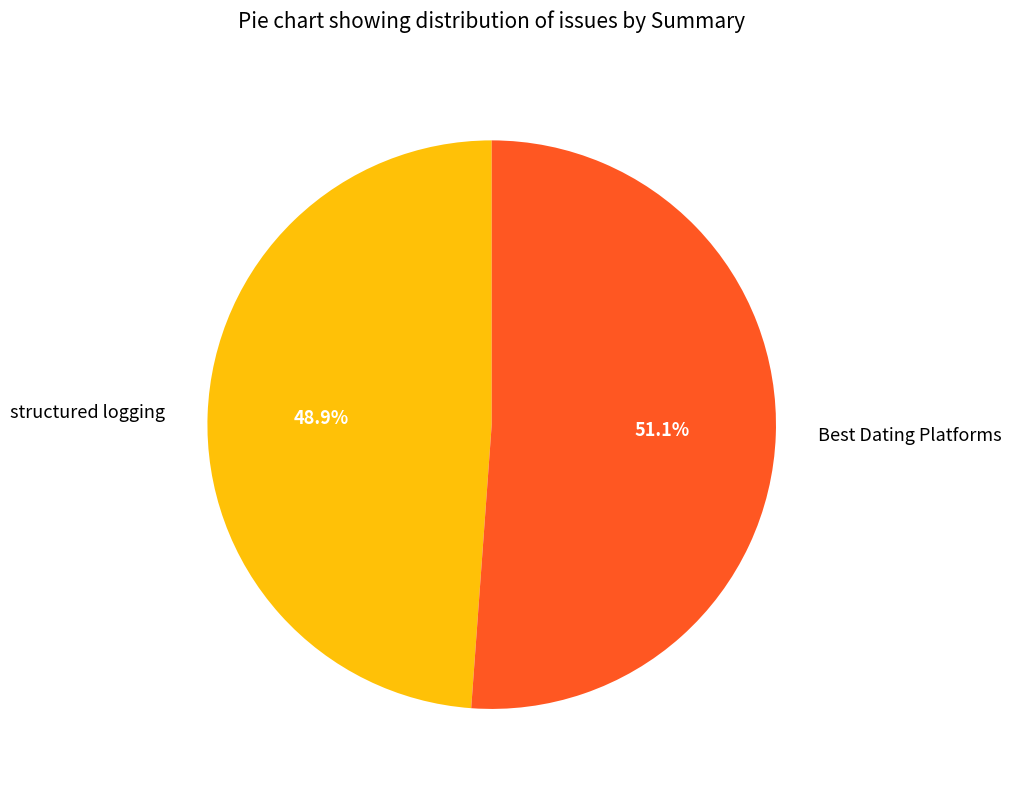

To the nearest percent, what is the difference between the largest and smallest slice percentages?

2%